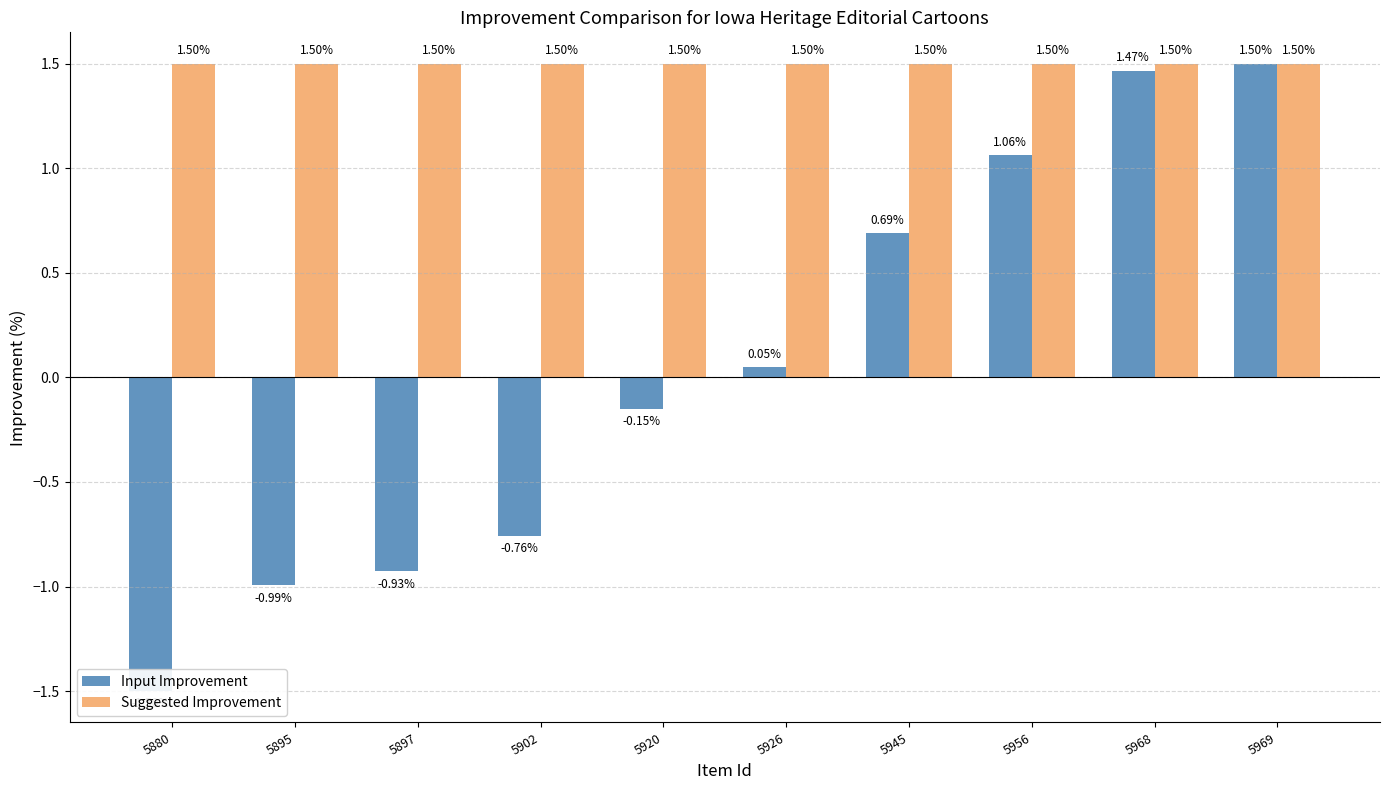

Which series has the largest total across all categories?

Suggested Improvement